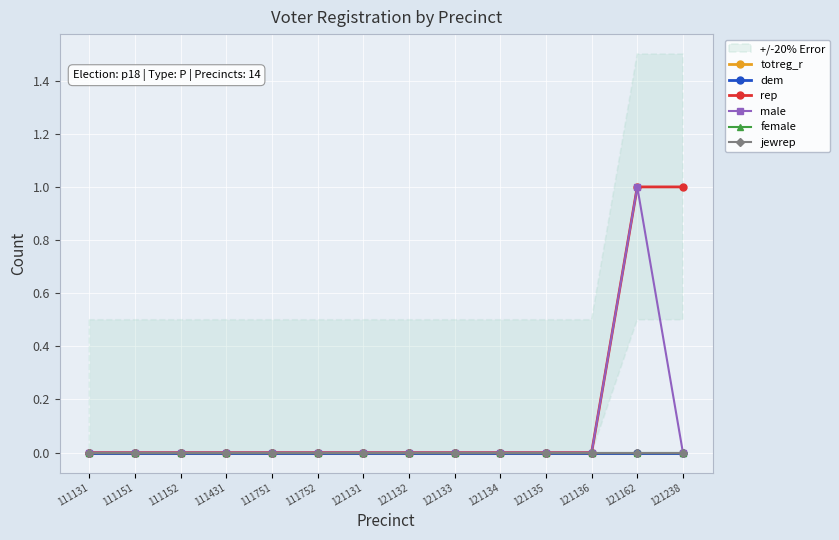

Reading left to right, transcribe all the data shown in this chart.

totreg_r: 0	0	0	0	0	0	0	0	0	0	0	0	0	0
dem: 0	0	0	0	0	0	0	0	0	0	0	0	0	0
rep: 0	0	0	0	0	0	0	0	0	0	0	0	1	1
male: 0	0	0	0	0	0	0	0	0	0	0	0	1	0
female: 0	0	0	0	0	0	0	0	0	0	0	0	0	0
jewrep: 0	0	0	0	0	0	0	0	0	0	0	0	0	0